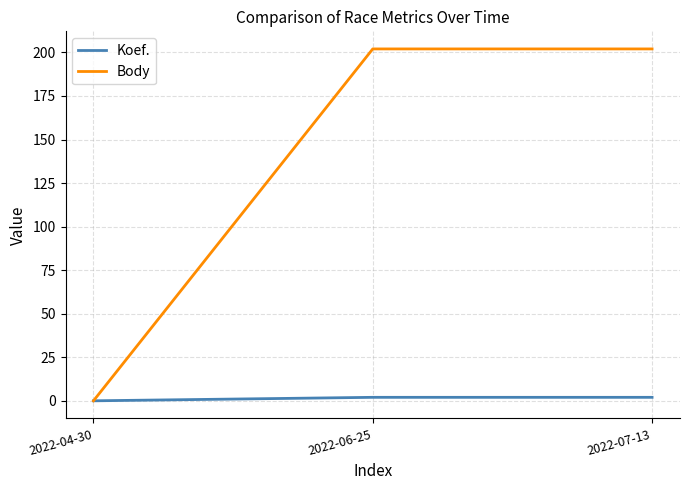

Rank the series by their average value, from lowest to highest.

Koef., Body